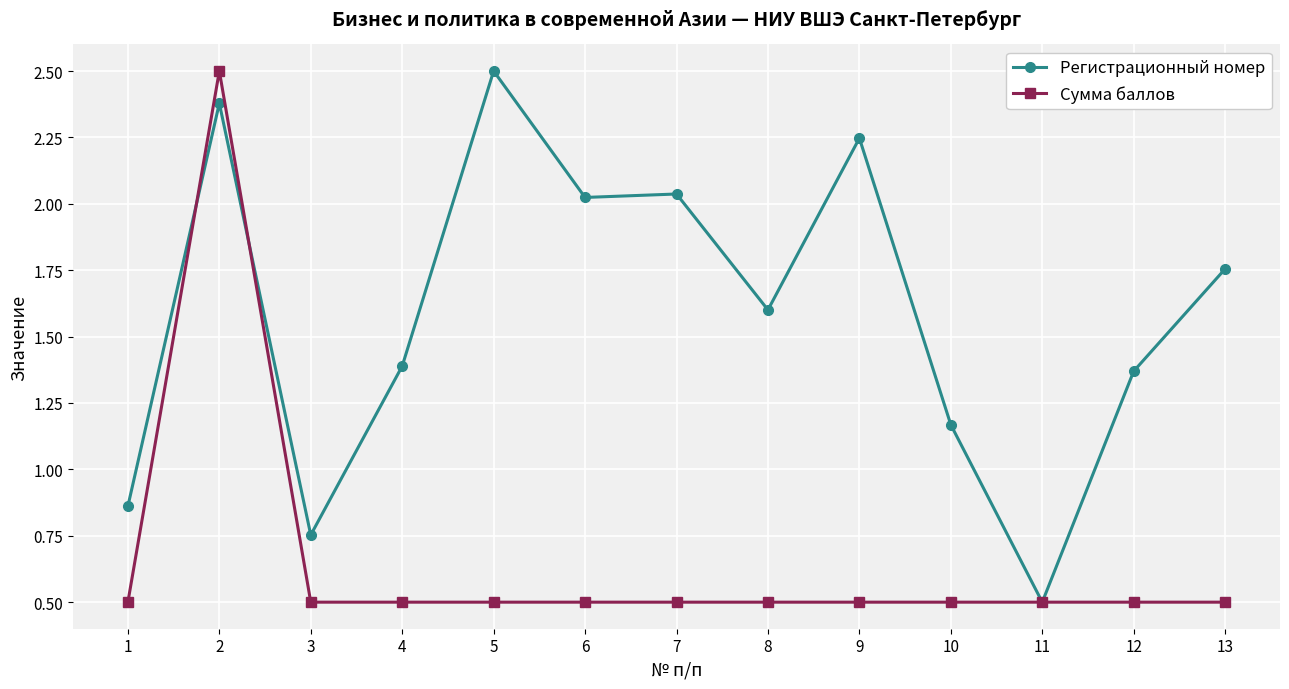

What is the sum of all Регистрационный номер values?

20.6